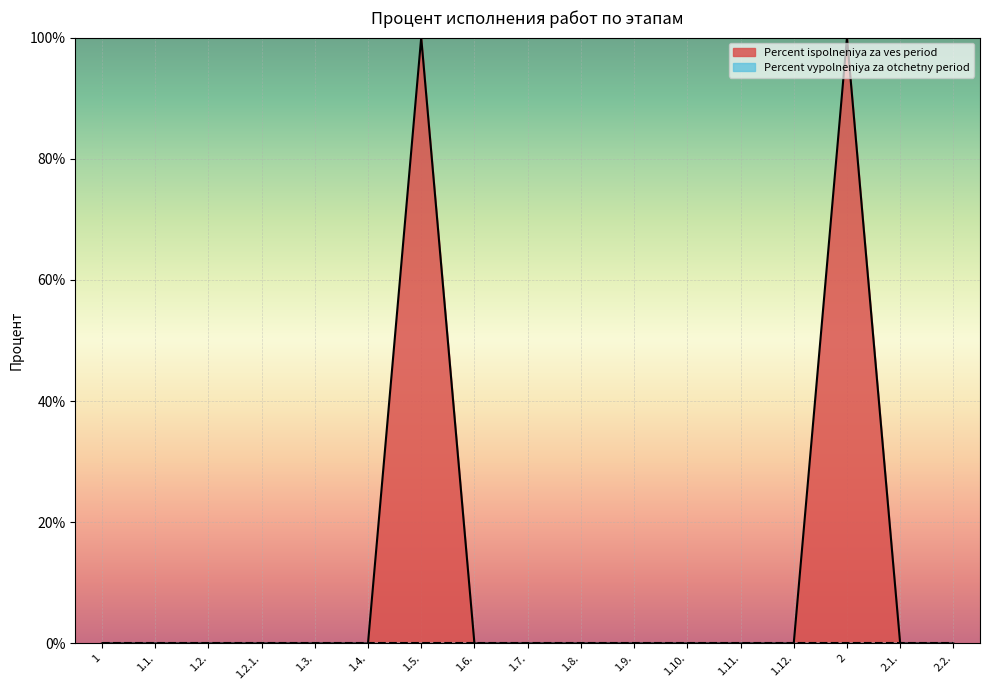

List the labels in order of value, largest first.

1.5., 2, 1, 1.1., 1.2., 1.2.1., 1.3., 1.4., 1.6., 1.7., 1.8., 1.9., 1.10., 1.11., 1.12., 2.1., 2.2.